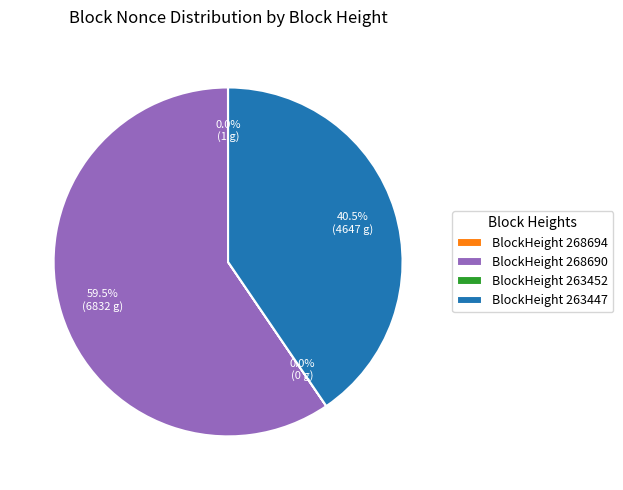

What is the majority slice?

BlockHeight 268690